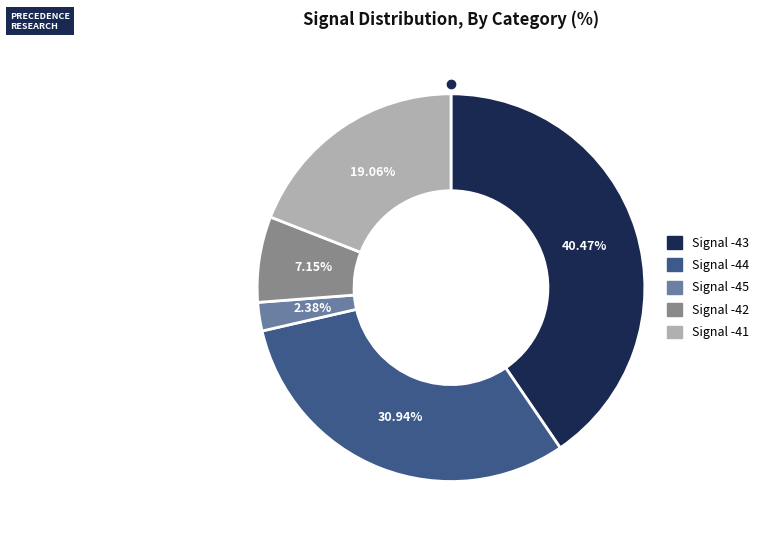

Is there a majority slice in this chart?

No